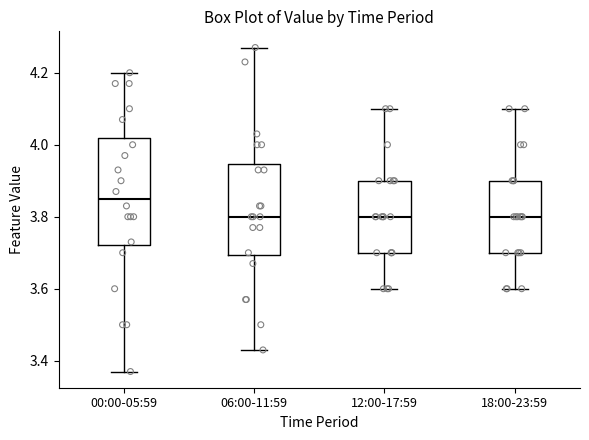

Which box has the highest median line?

00:00-05:59